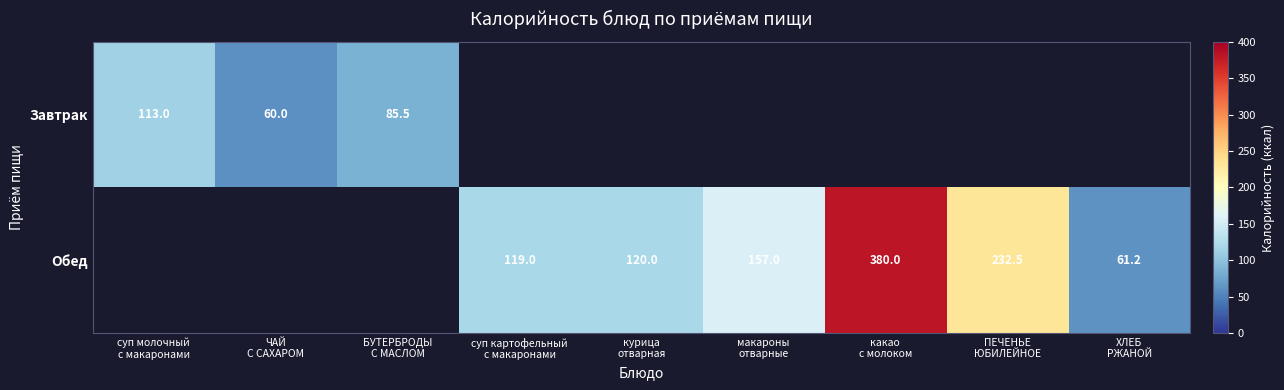

Rank the series at какао с молоком from lowest to highest value.

Завтрак, Обед